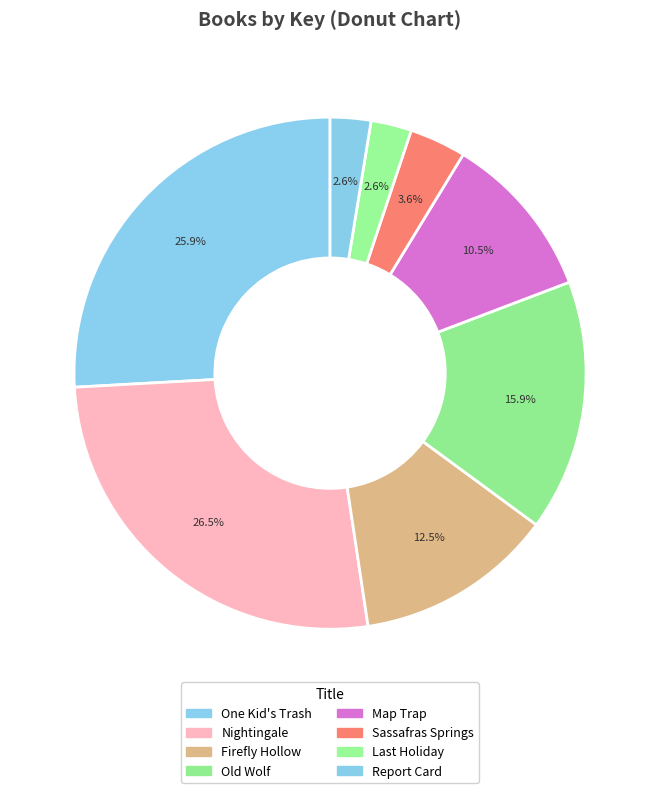

Is there any slice that represents more than half of the pie?

No